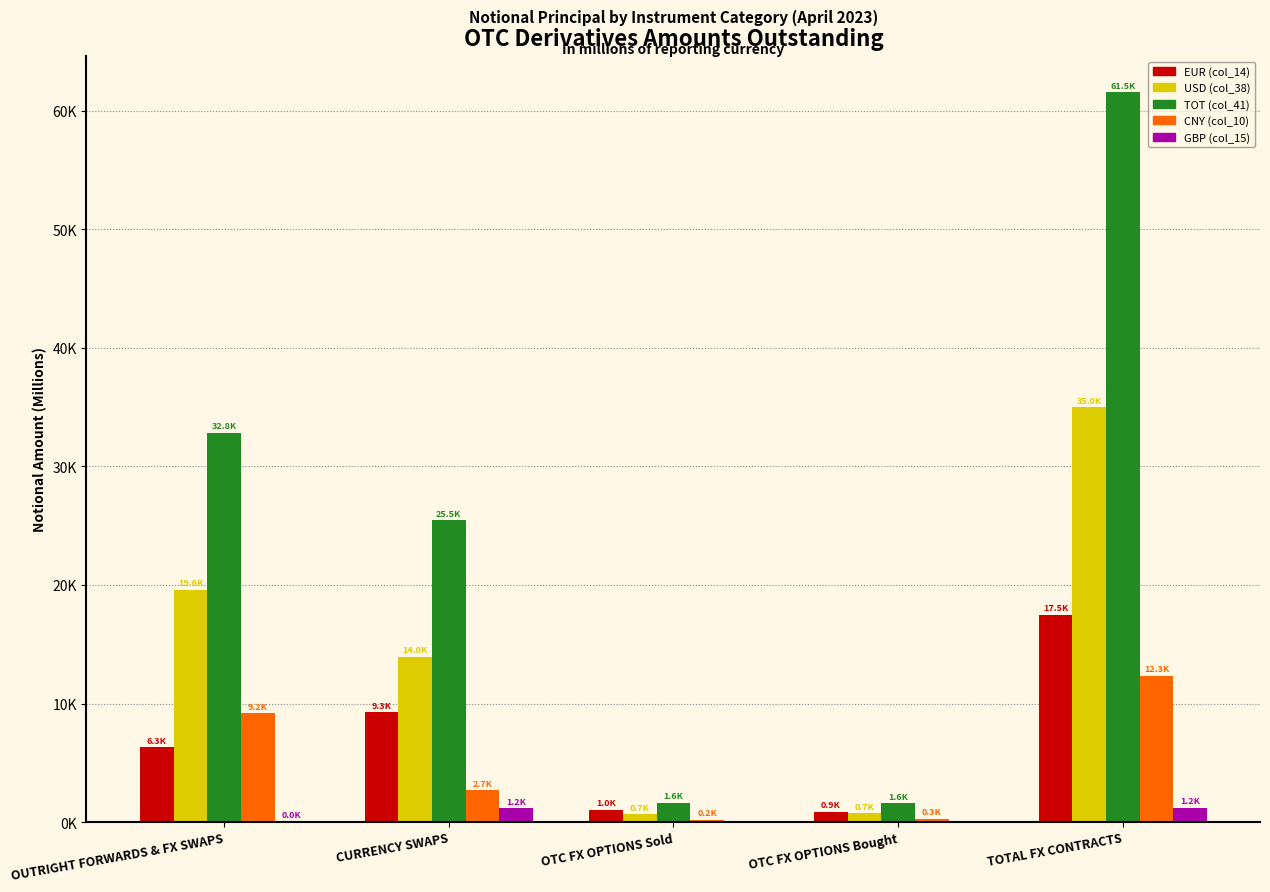

What position from the right is OTC FX OPTIONS Bought?

2